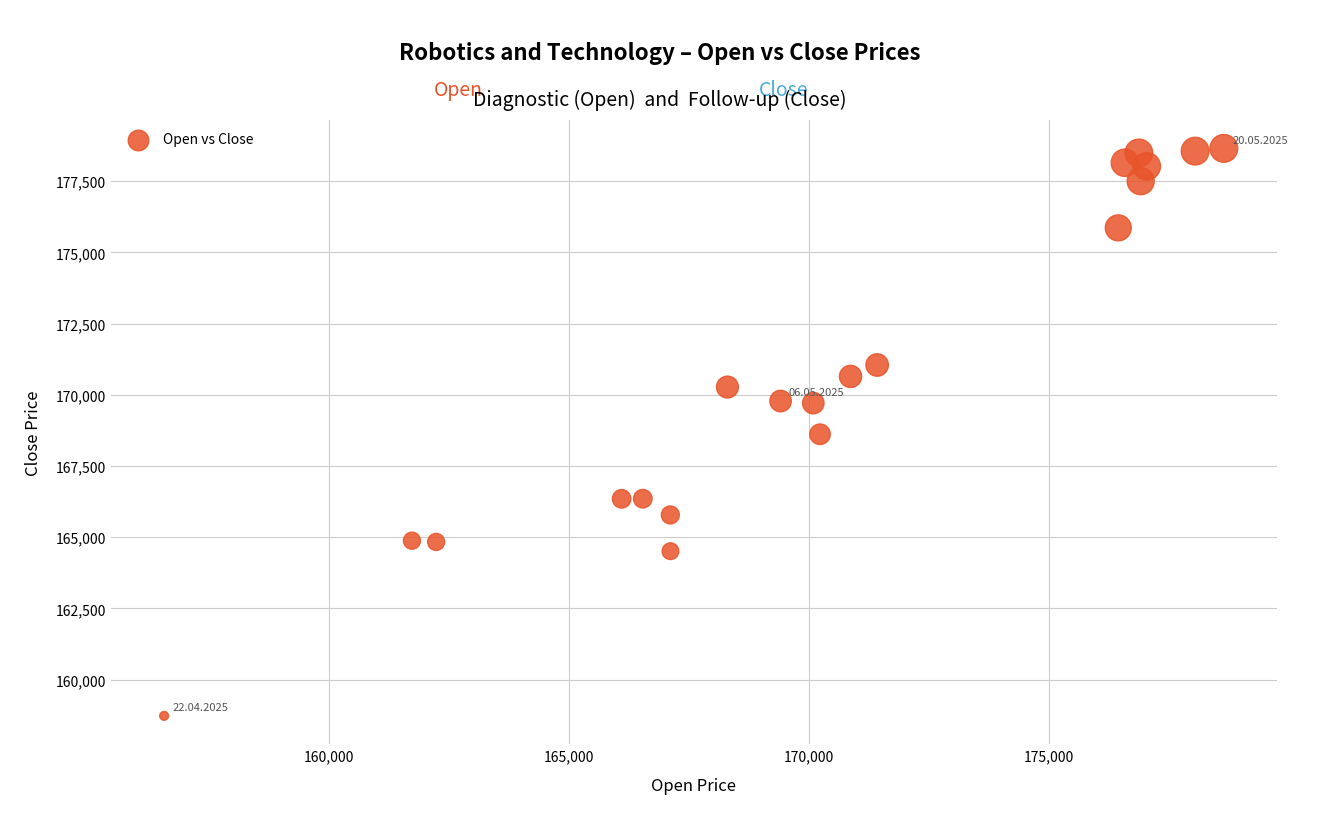

What is the range of Y values (max minus min)?

19925